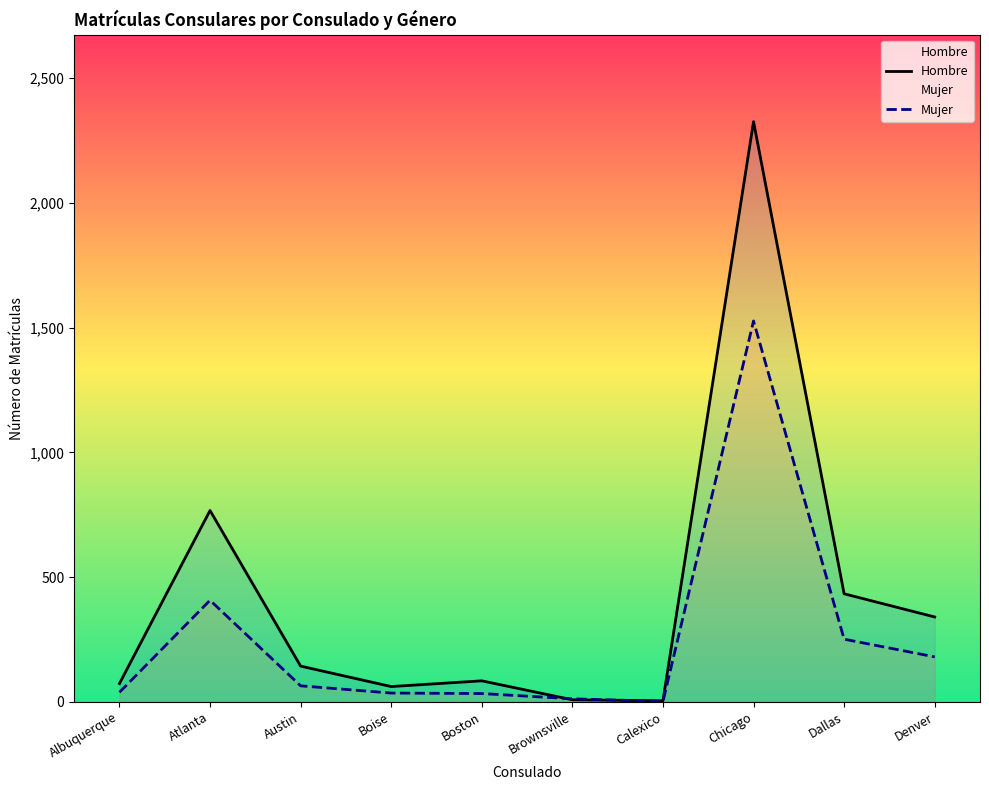

Reading left to right, transcribe all the data shown in this chart.

Hombre: Albuquerque=73	Atlanta=767	Austin=143	Boise=61	Boston=84	Brownsville=8	Calexico=4	Chicago=2326	Dallas=433	Denver=340
Mujer: Albuquerque=38	Atlanta=407	Austin=64	Boise=35	Boston=33	Brownsville=12	Calexico=1	Chicago=1527	Dallas=251	Denver=180